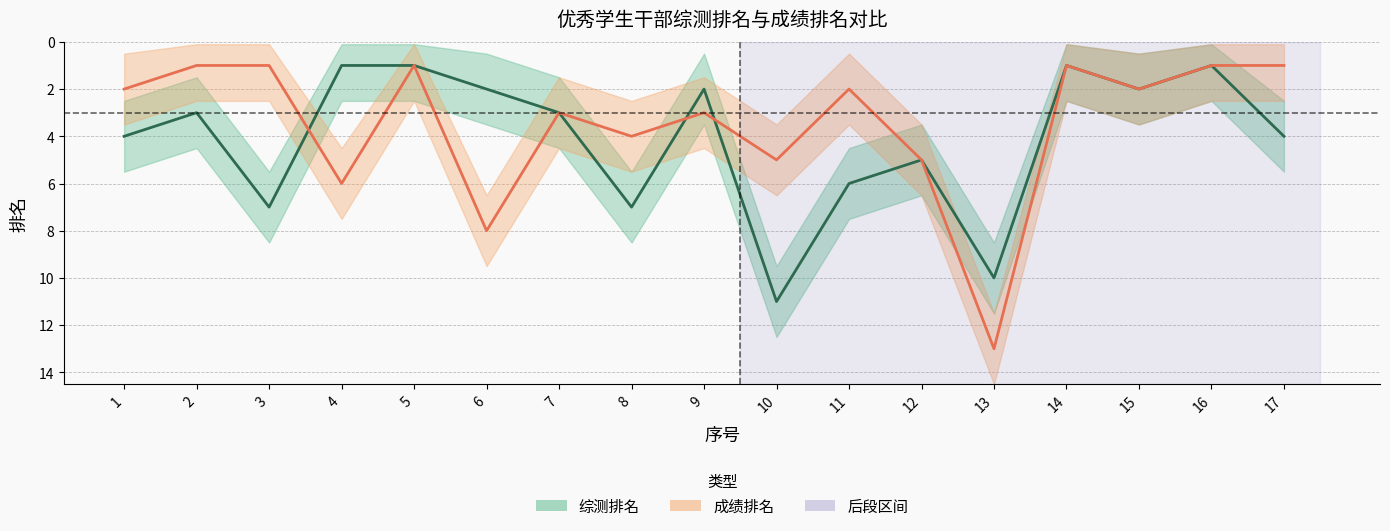

Reading left to right, list all the values displayed in this chart.

综测排名: 4	3	7	1	1	2	3	7	2	11	6	5	10	1	2	1	4
成绩排名: 2	1	1	6	1	8	3	4	3	5	2	5	13	1	2	1	1